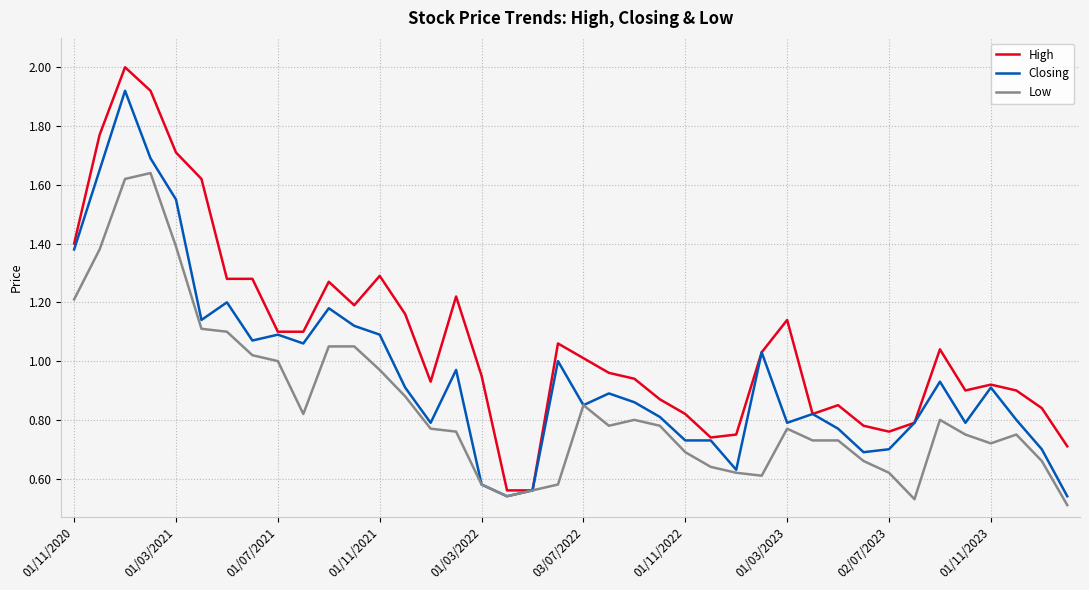

At how many categories does at least one series exceed 0?

40